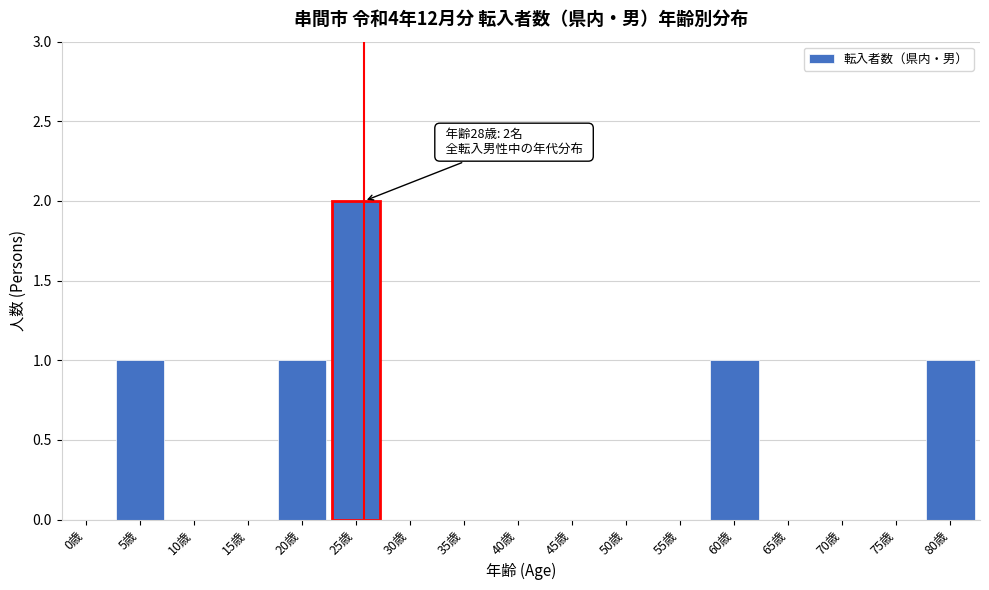

Reading right to left, extract all data points from this chart.

80歳=1	75歳=0	70歳=0	65歳=0	60歳=1	55歳=0	50歳=0	45歳=0	40歳=0	35歳=0	30歳=0	25歳=2	20歳=1	15歳=0	10歳=0	5歳=1	0歳=0